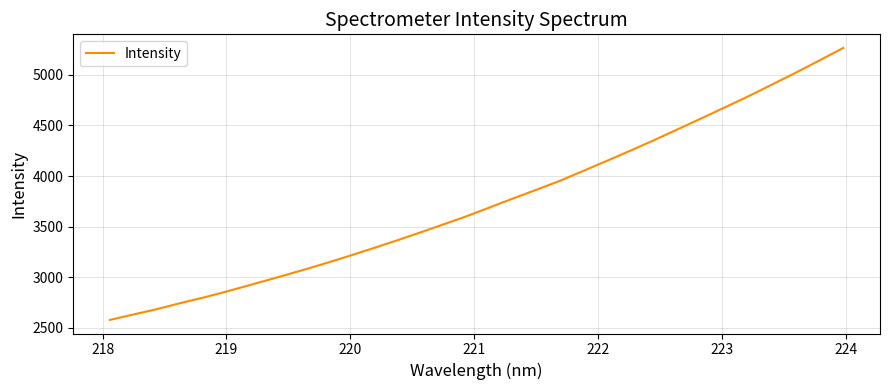

What is the greatest value displayed?

5267.2